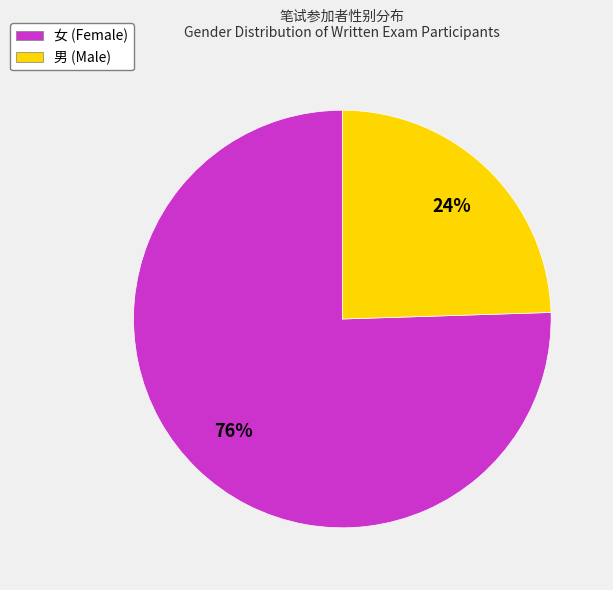

Approximately how many times larger is the value at 男 (Male) compared to 女 (Female)?

0.3